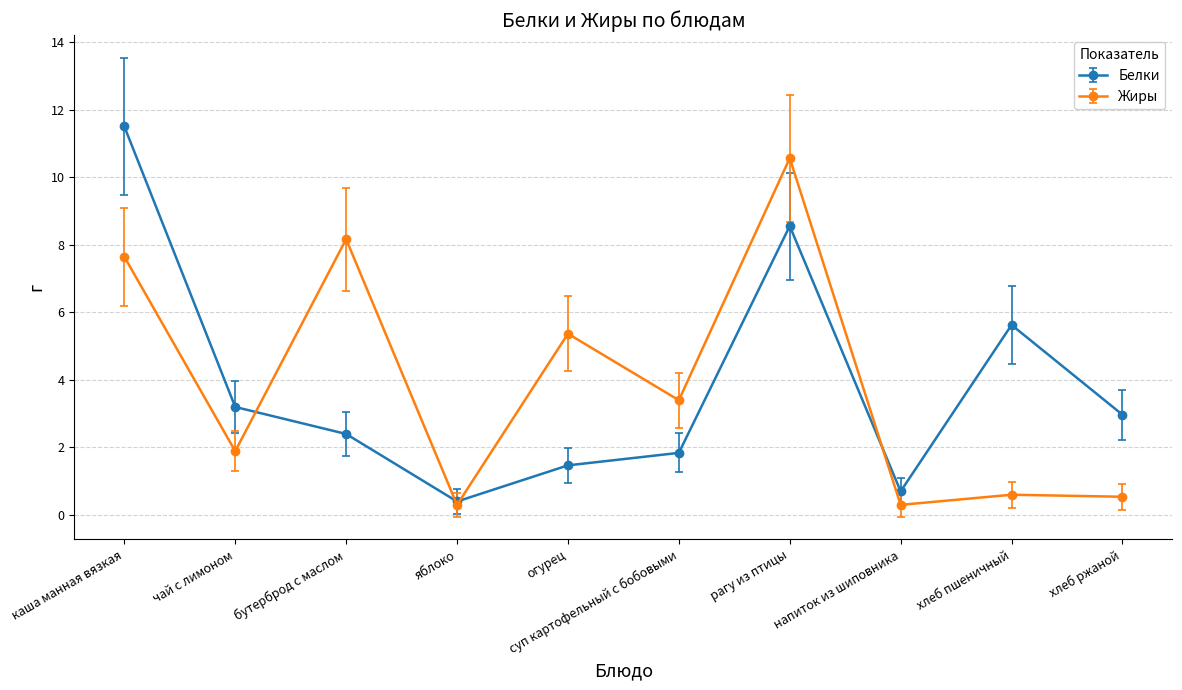

Rank the series by their maximum value, from highest to lowest.

Белки, Жиры